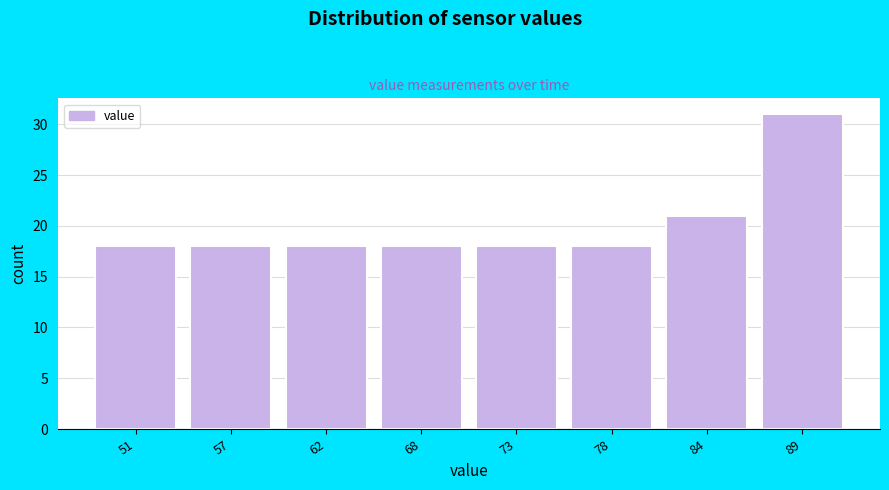

Reading left to right, transcribe all the data shown in this chart.

18	18	18	18	18	18	21	31